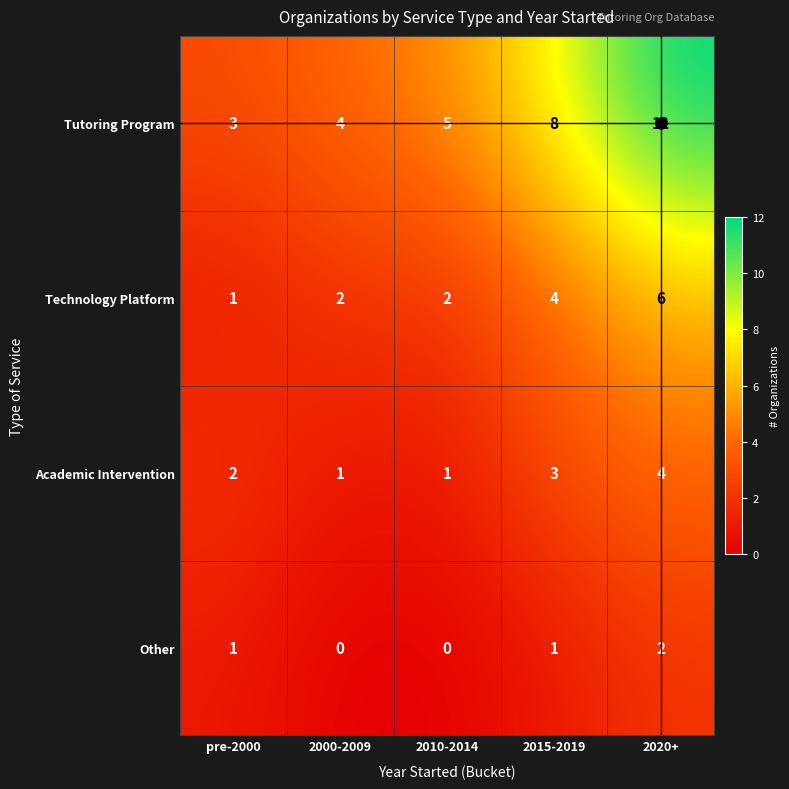

True or false: Other has a value of 1 at 2010-2014.

False